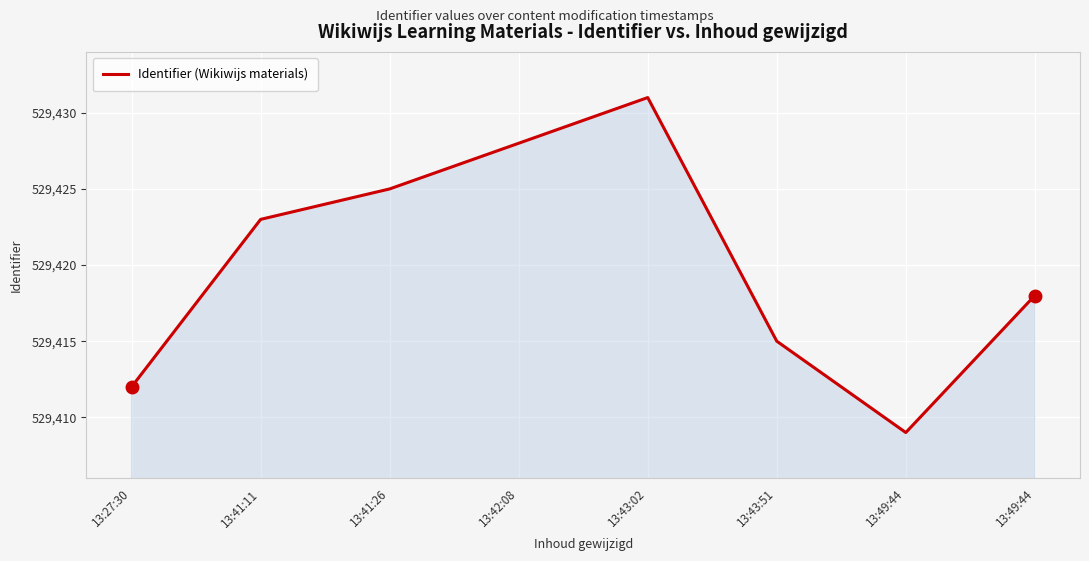

How many interior local peaks (higher than both neighbors) does the data have?

1